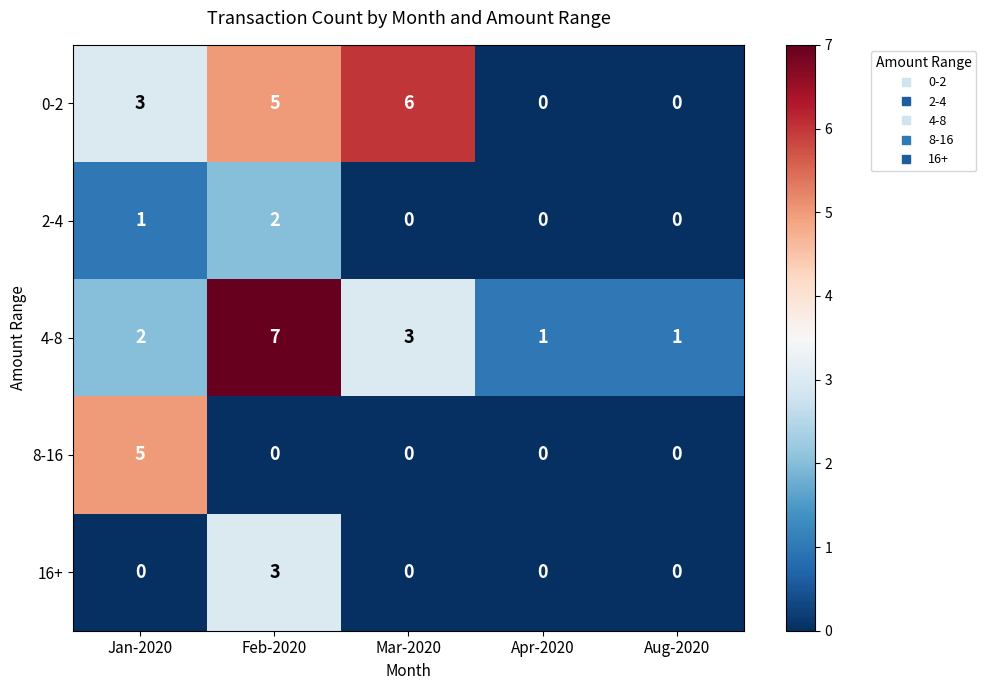

At which label does 4-8 reach its peak?

Feb-2020